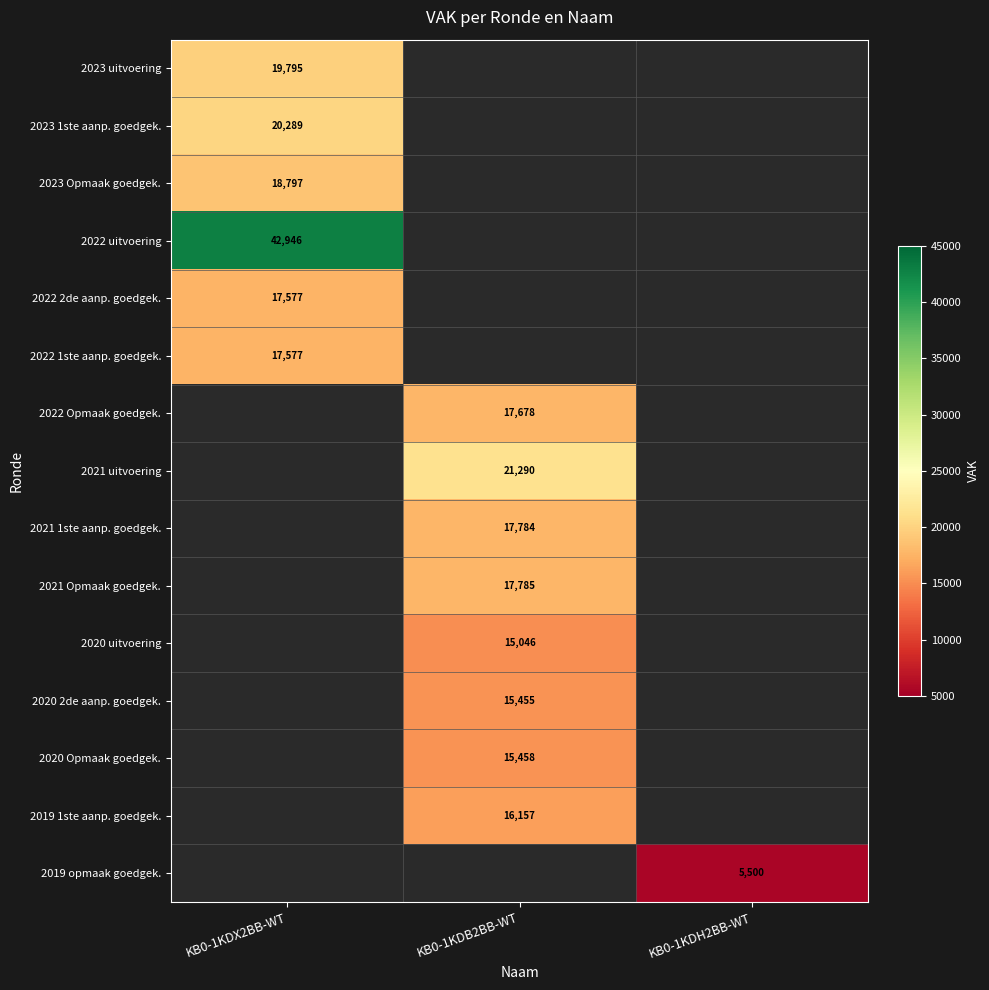

Between KB0-1KDH2BB-WT and KB0-1KDX2BB-WT, which is larger?

KB0-1KDX2BB-WT